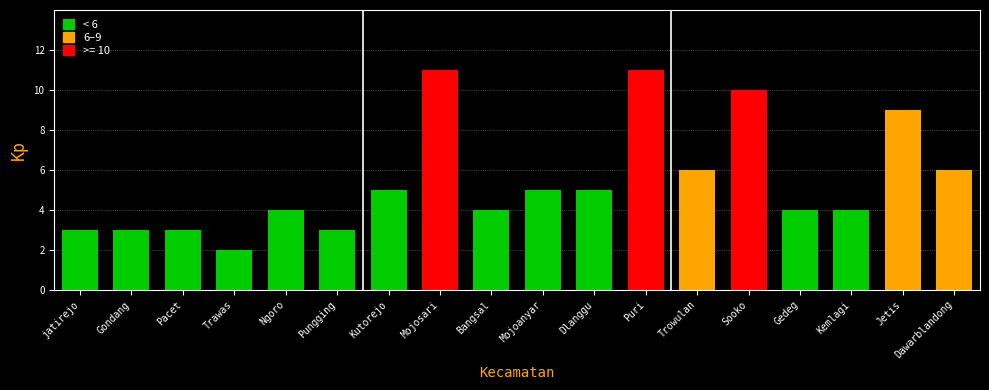

What is the average value?

5